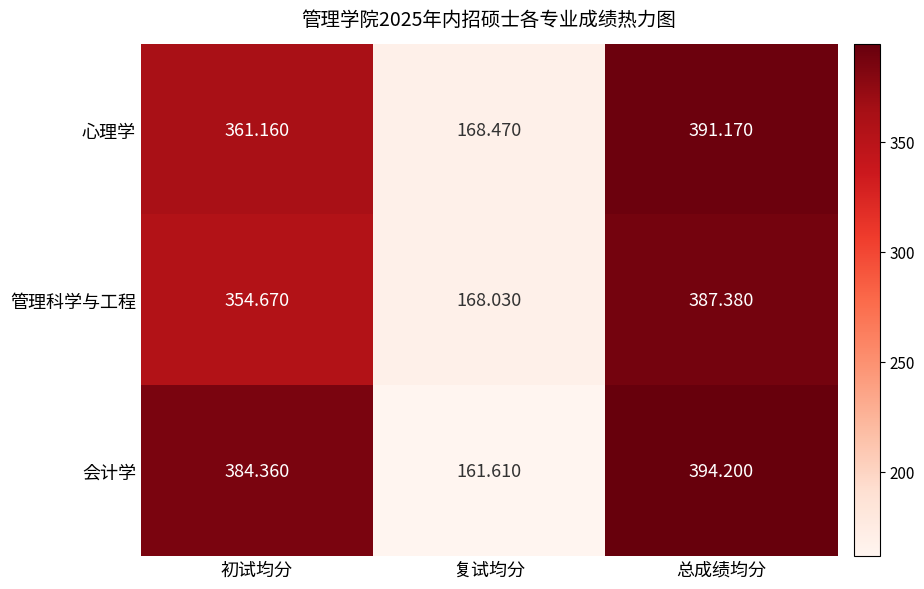

At how many categories does at least one series exceed 166?

3